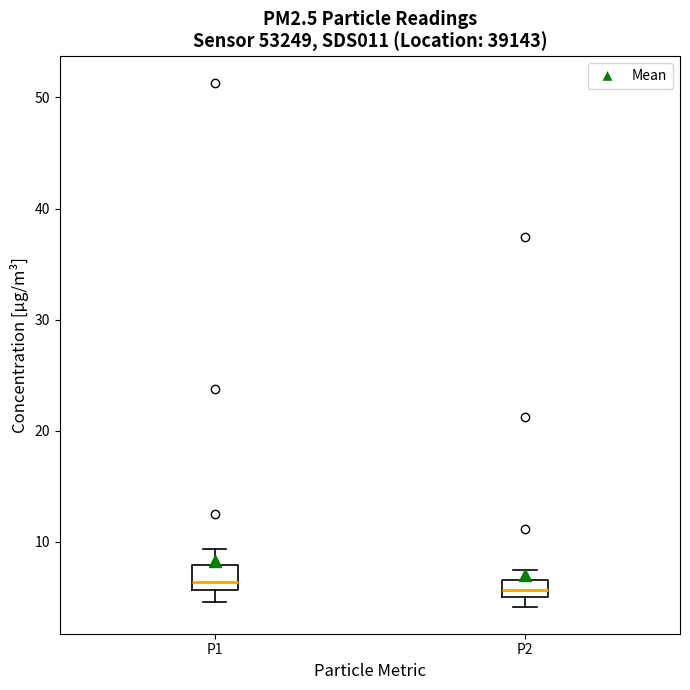

Where is the lower edge of the box for P2 on the y-axis? The values are not printed on the chart, so give them approximately, as read against the axis.

5